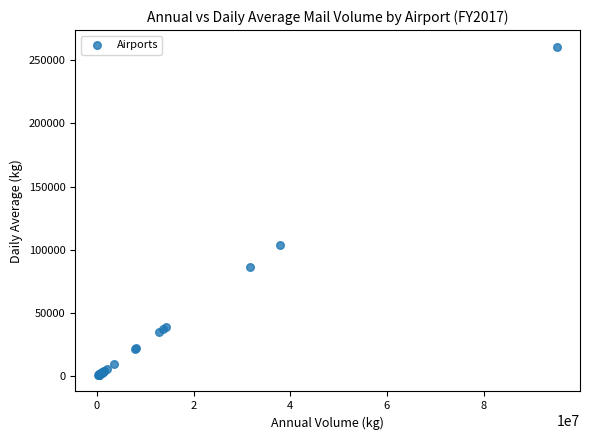

What Y value in the scatter plot is closest to 130826?

103533